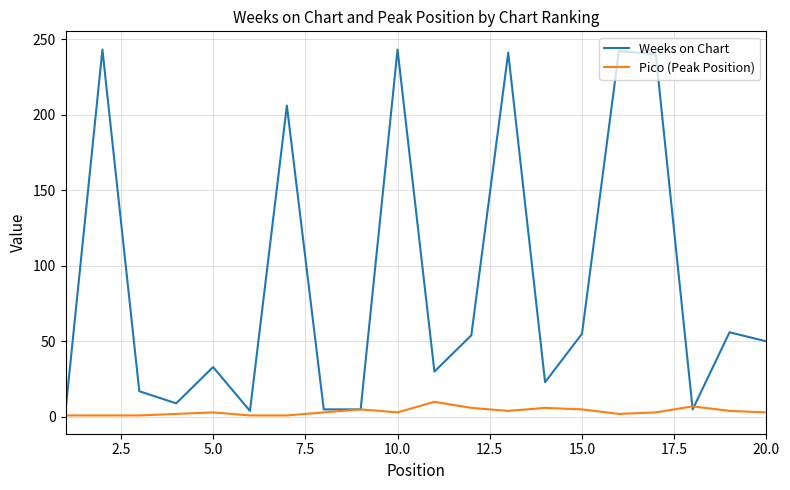

Which series has the widest spread of values?

Weeks on Chart